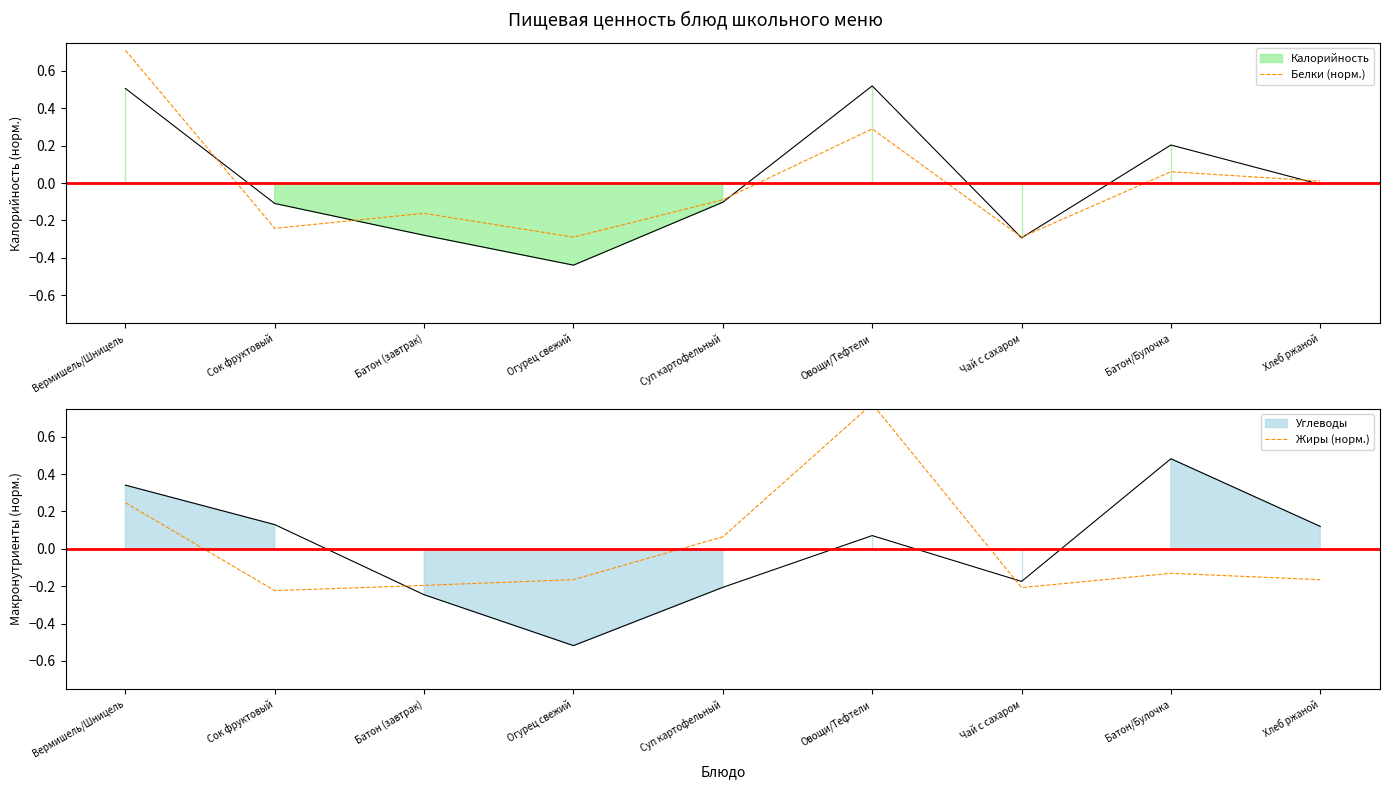

At which category is the sum across all series the highest?

Овощи/Тефтели